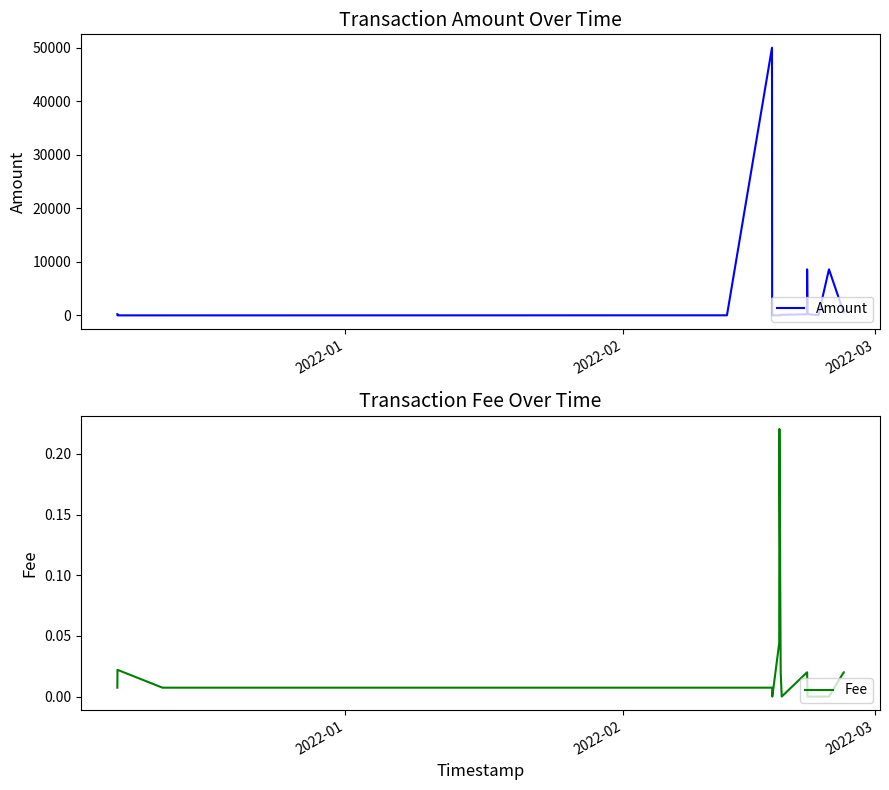

What is the difference between the maximum and second lowest values in the Fee series?

0.2